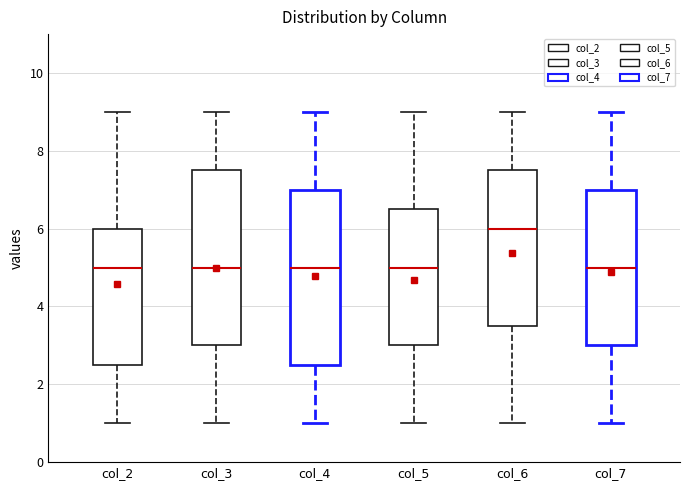

Reading left to right, read every box against the y-axis: the position of its median line, the range the box covers, and the ends of its whiskers. The values are not printed on the chart, so give them approximately, as read against the axis.

col_2: median 5.0, box 2.6 to 6.0, whiskers 1.0 to 9.0
col_3: median 5.0, box 3.0 to 7.6, whiskers 1.0 to 9.0
col_4: median 5.0, box 2.6 to 7.0, whiskers 1.0 to 9.0
col_5: median 5.0, box 3.0 to 6.6, whiskers 1.0 to 9.0
col_6: median 6.0, box 3.6 to 7.6, whiskers 1.0 to 9.0
col_7: median 5.0, box 3.0 to 7.0, whiskers 1.0 to 9.0